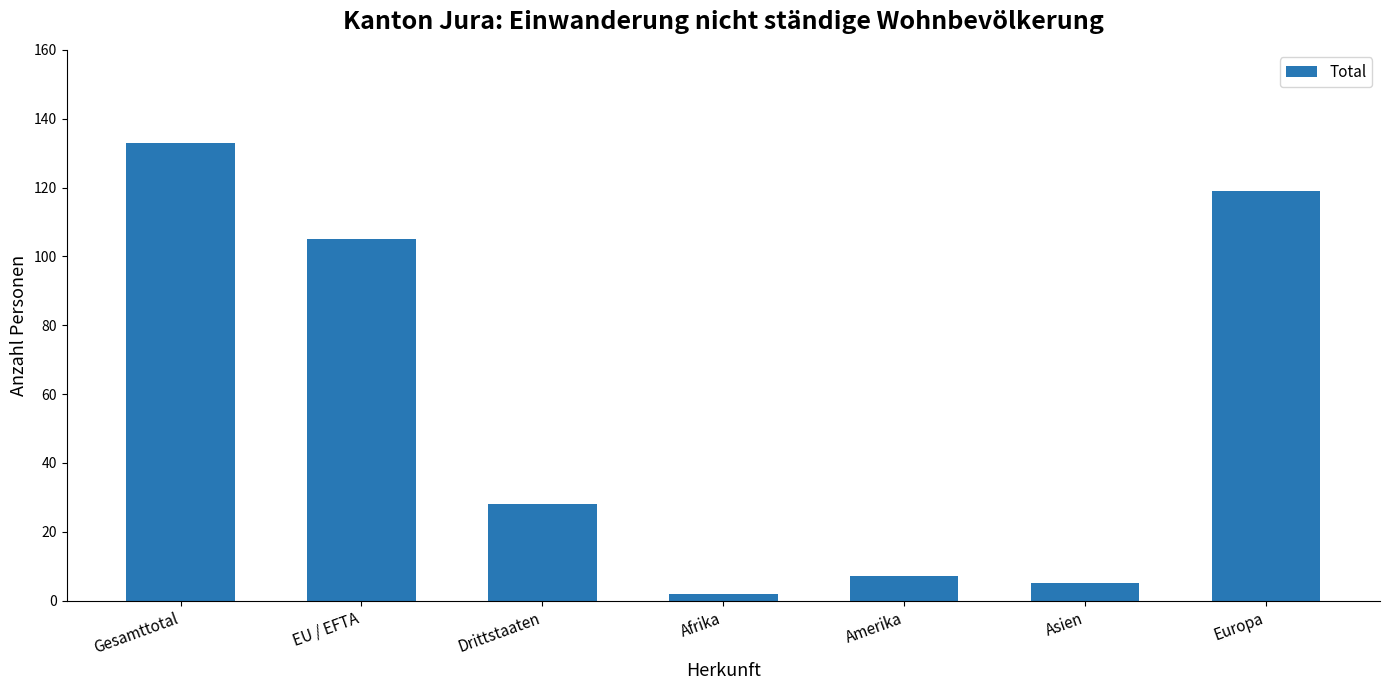

What is the difference between the maximum and second lowest values?

128